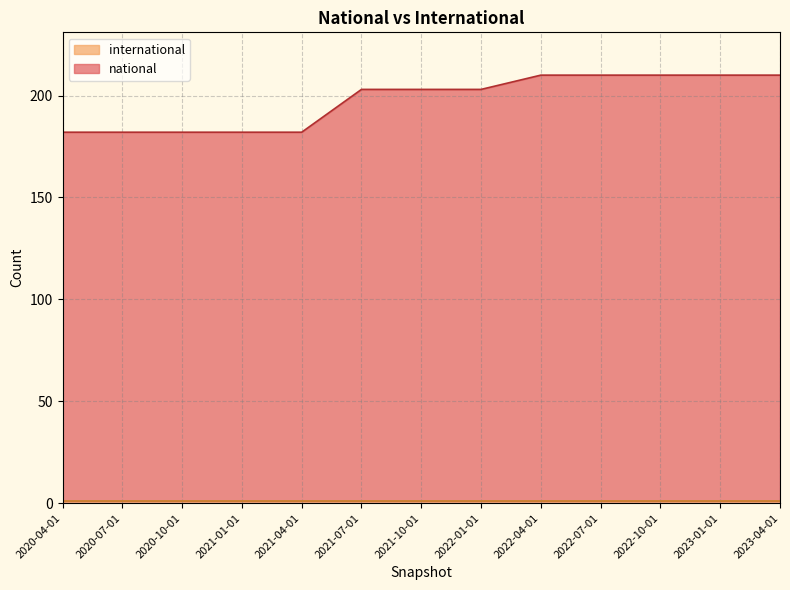

What is the difference between the maximum and minimum values?

28